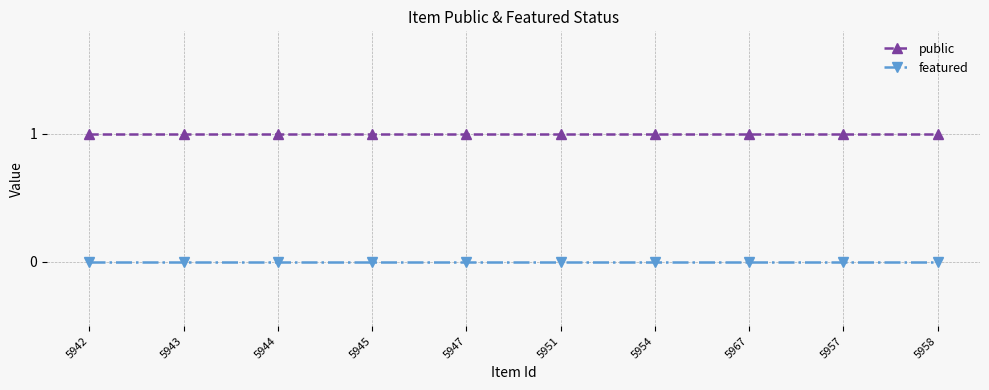

Rank the series by their maximum value, from highest to lowest.

public, featured